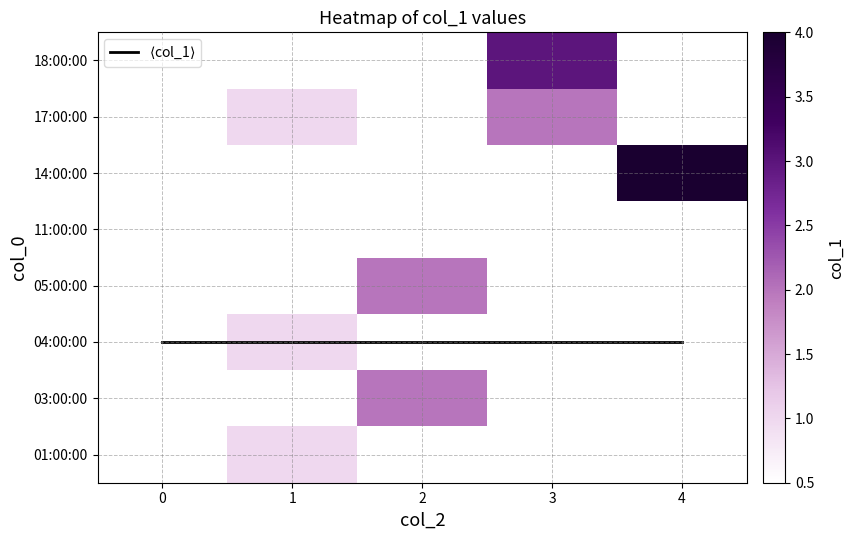

What is the spread (max minus min) of values at 3?

1.0